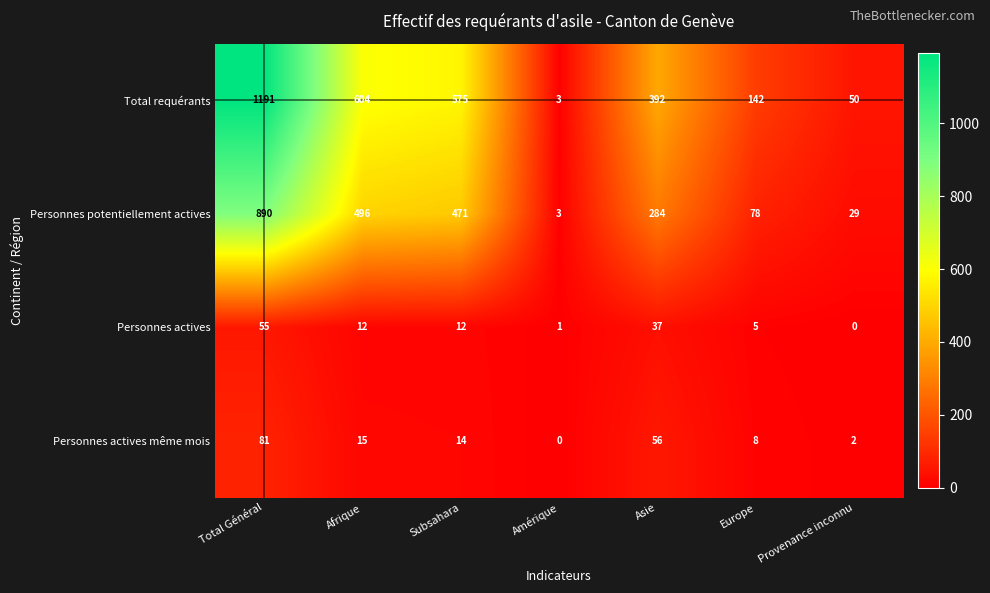

Reading right to left, transcribe all the data shown in this chart.

Total requérants: Provenance inconnu=50	Europe=142	Asie=392	Amérique=3	Subsahara=575	Afrique=604	Total Général=1191
Personnes potentiellement actives: Provenance inconnu=29	Europe=78	Asie=284	Amérique=3	Subsahara=471	Afrique=496	Total Général=890
Personnes actives: Provenance inconnu=0	Europe=5	Asie=37	Amérique=1	Subsahara=12	Afrique=12	Total Général=55
Personnes actives même mois: Provenance inconnu=2	Europe=8	Asie=56	Amérique=0	Subsahara=14	Afrique=15	Total Général=81